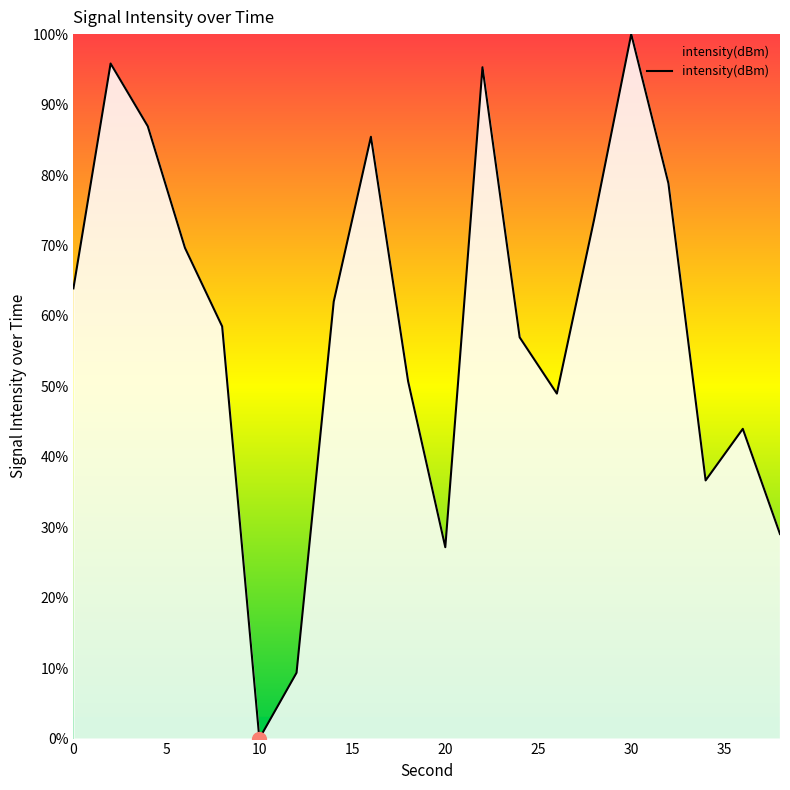

What is the difference between the maximum and minimum values?

100.0